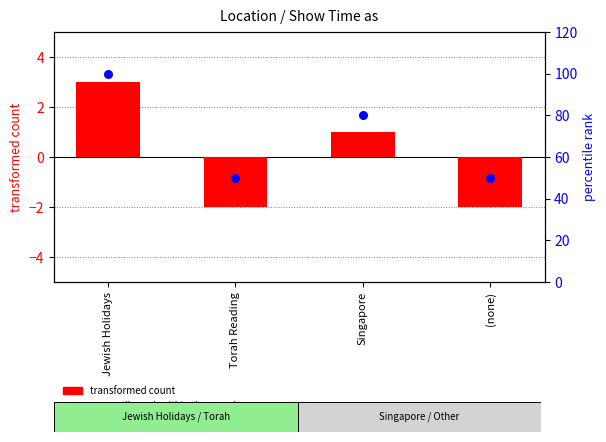

Is the value of transformed count at Jewish Holidays greater than the value of percentile rank within the sample at Torah Reading?

No